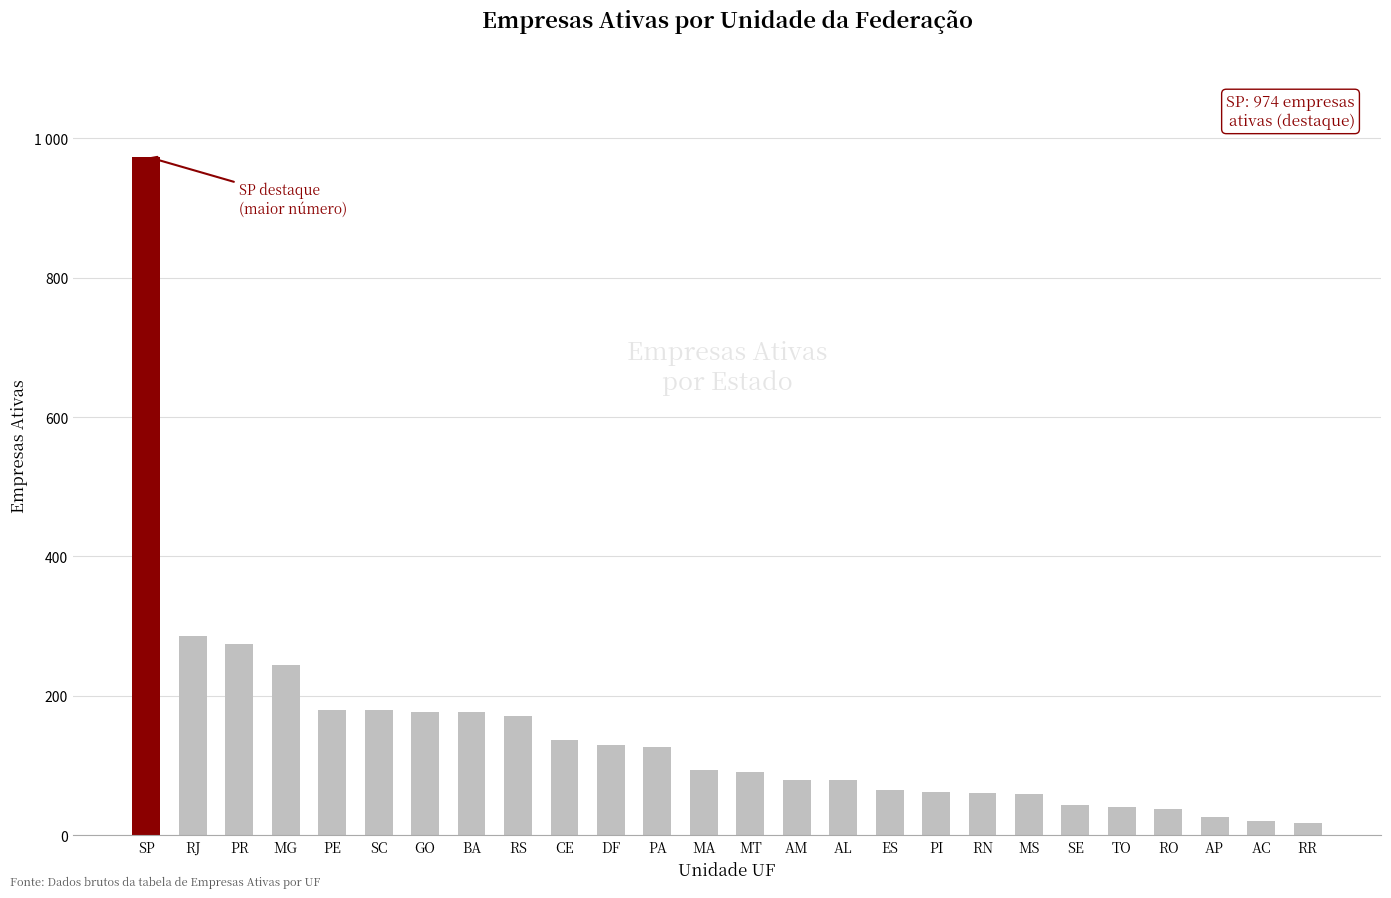

Which has a higher value, AL or SP?

SP